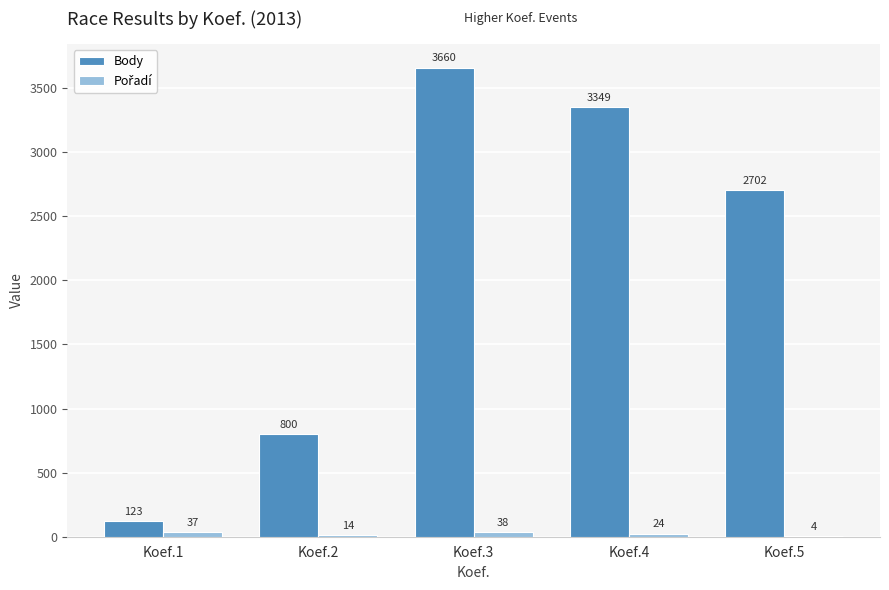

Are the bars horizontal?

No